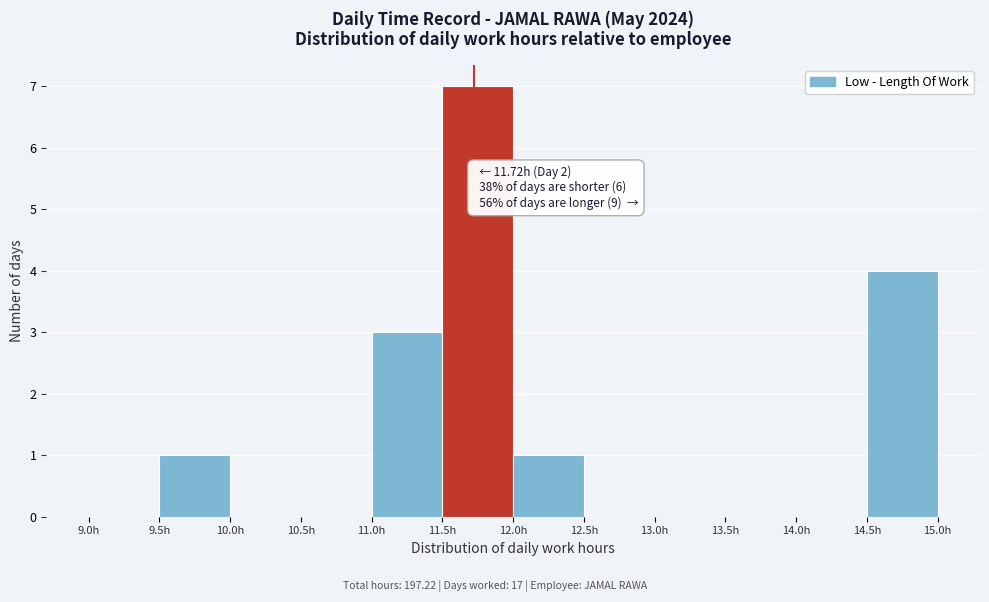

Which range on the x-axis has the tallest bar?

11.5 to 12.0